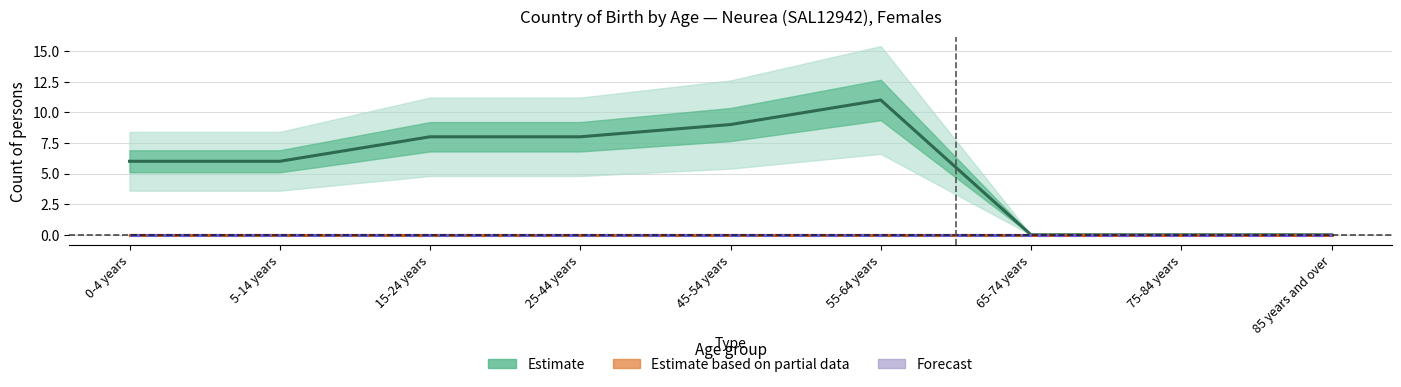

How many values in the Australia (Estimate) series are below 6?

3